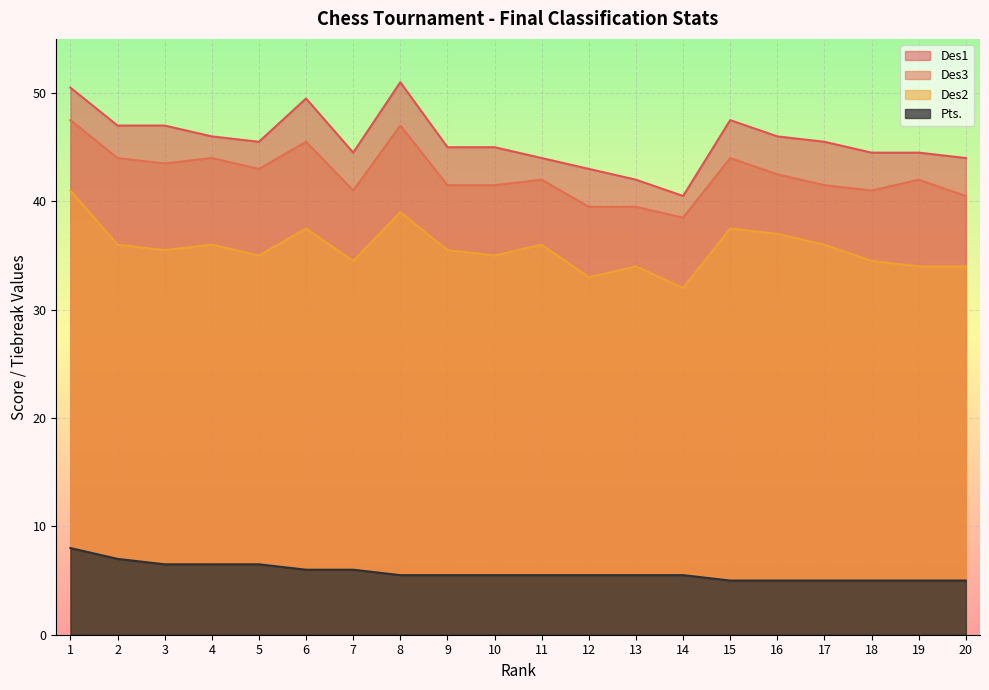

At which label does Des1 first exceed 45?

1